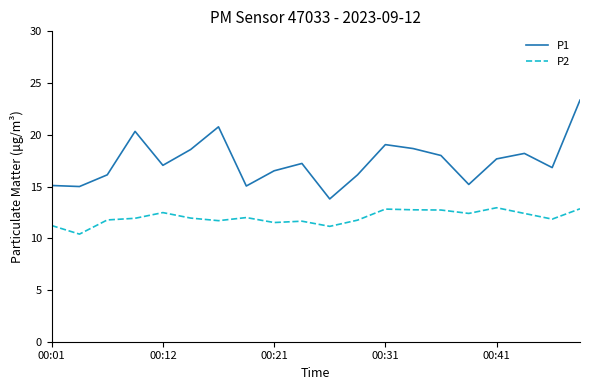

Which series has the largest total across all categories?

P1